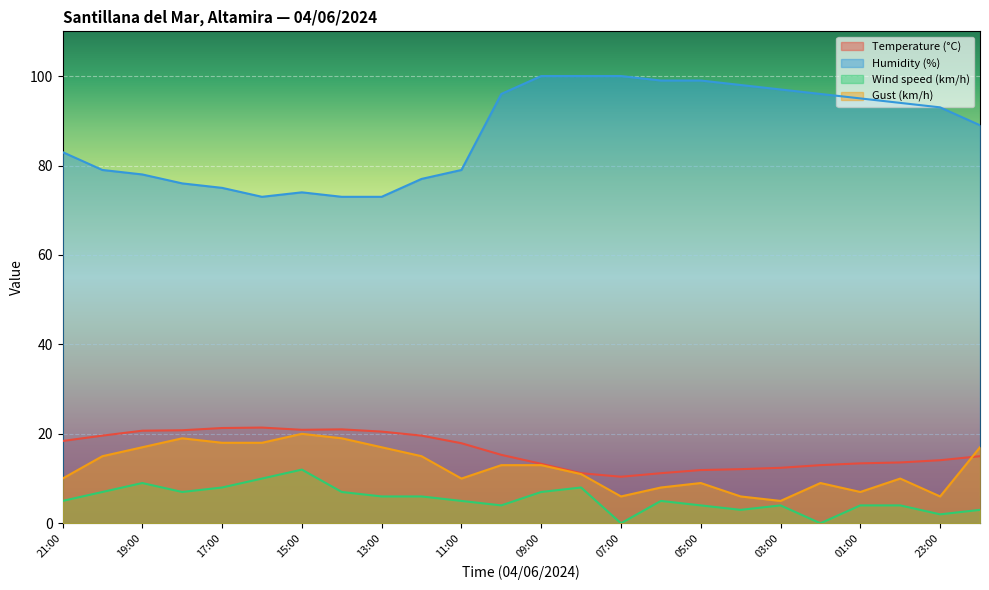

How many interior local peaks does the Gust (km/h) series have?

5